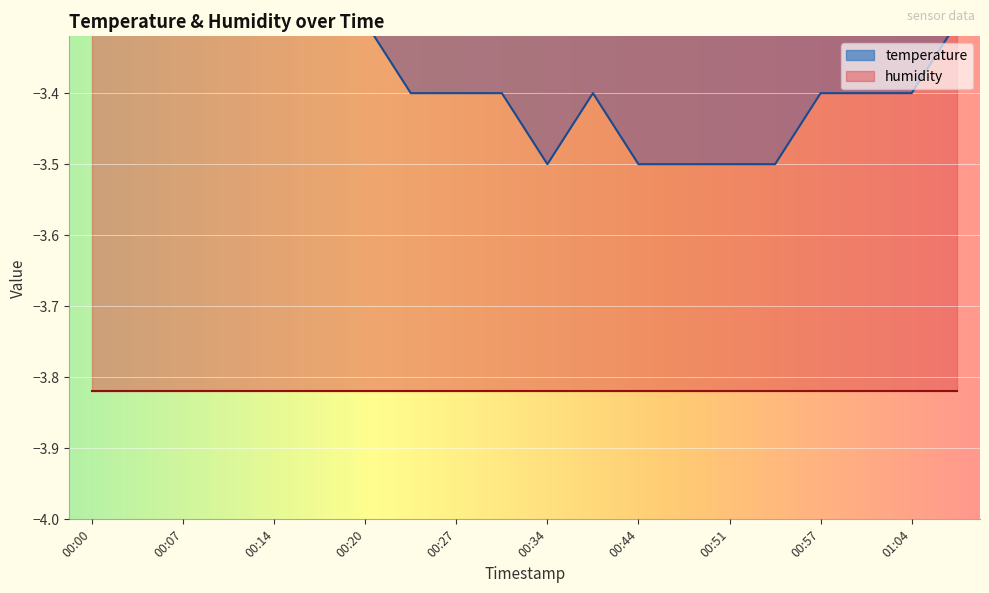

What is the sum of all values?

-67.3